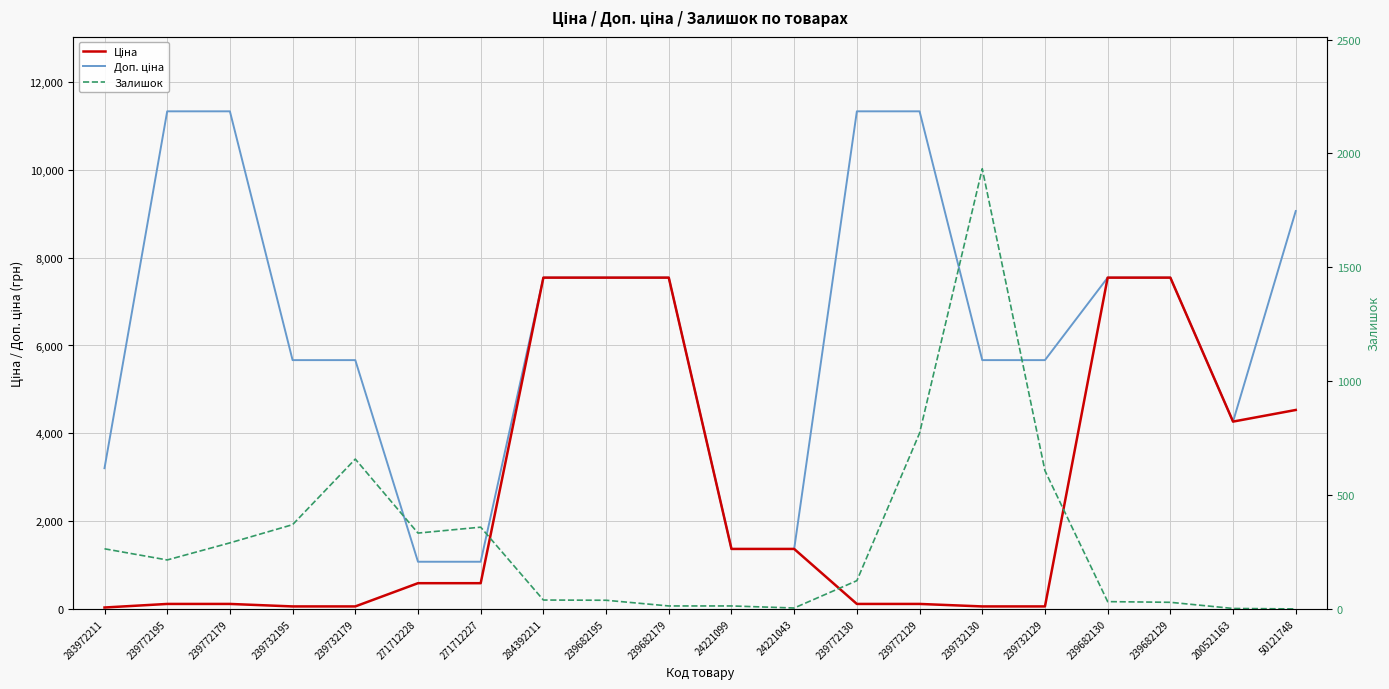

True or false: Ціна has a value of 6893.1 at 200521163.

False